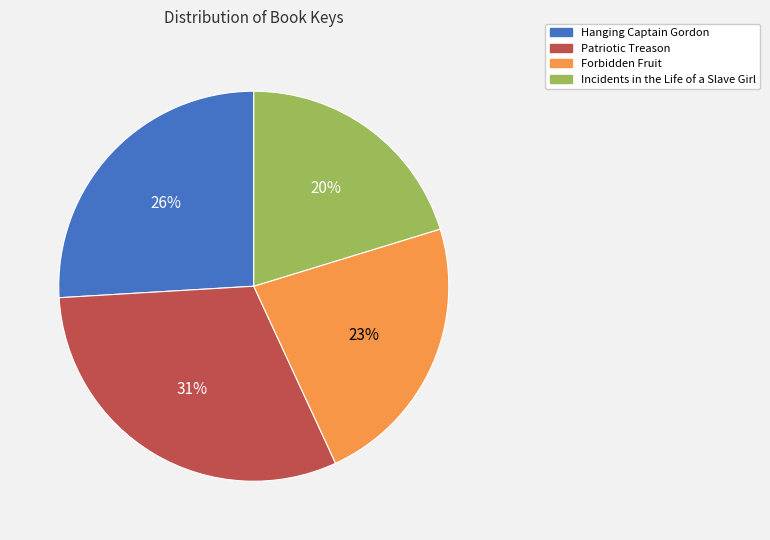

Which slice is the largest?

Patriotic Treason